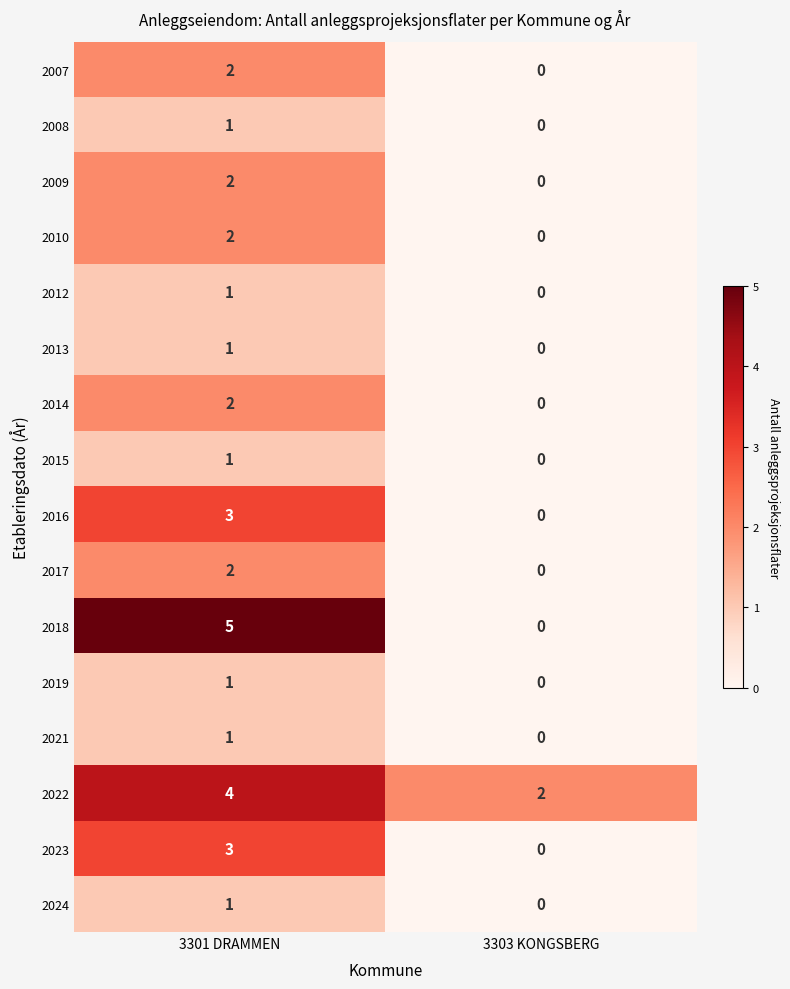

Which label corresponds to the smallest value in the chart?

3303 KONGSBERG